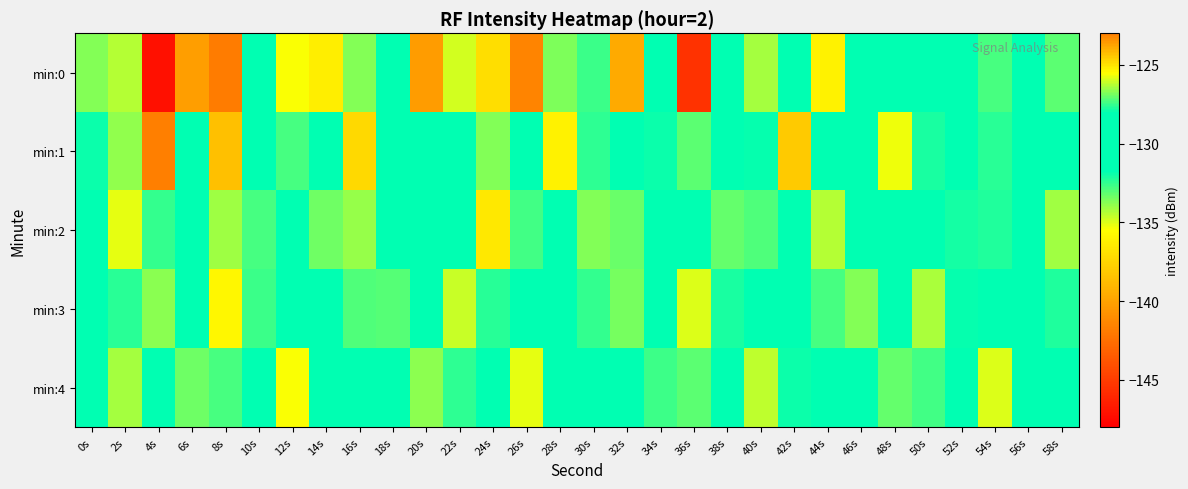

How many categories are shown in the chart?

30